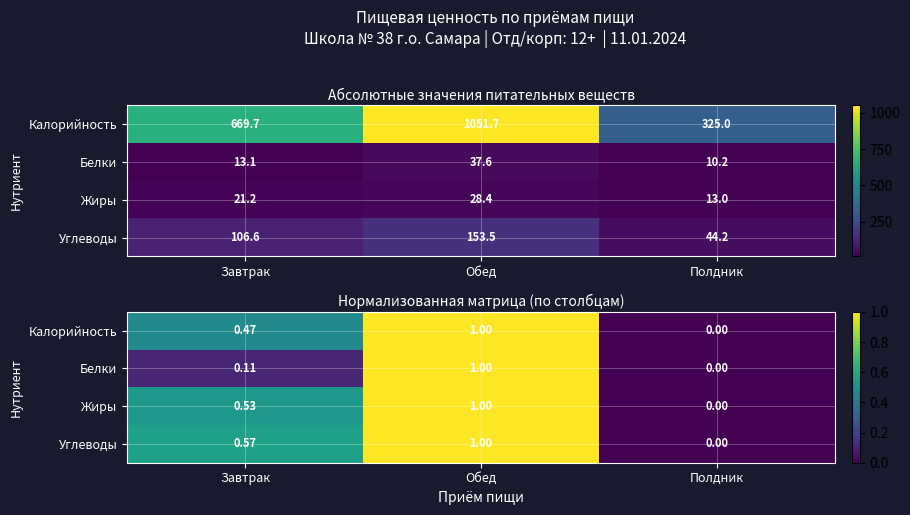

What is the average value of the Калорийность series?

0.5